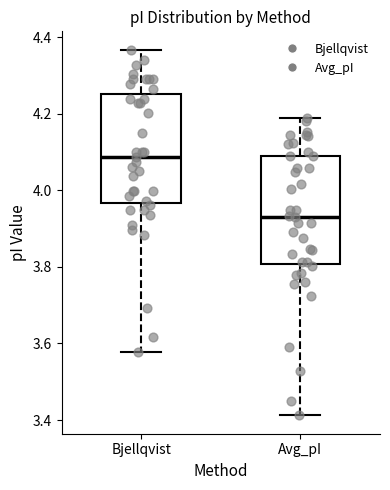

Reading left to right, transcribe this box plot: for each box, give where its median line is, the range the box spans, and where its two whiskers end, as read against the y-axis. The values are not printed on the chart, so give them approximately, as read against the axis.

Bjellqvist: median 4.08, box 3.96 to 4.26, whiskers 3.58 to 4.36
Avg_pI: median 3.94, box 3.80 to 4.10, whiskers 3.42 to 4.20